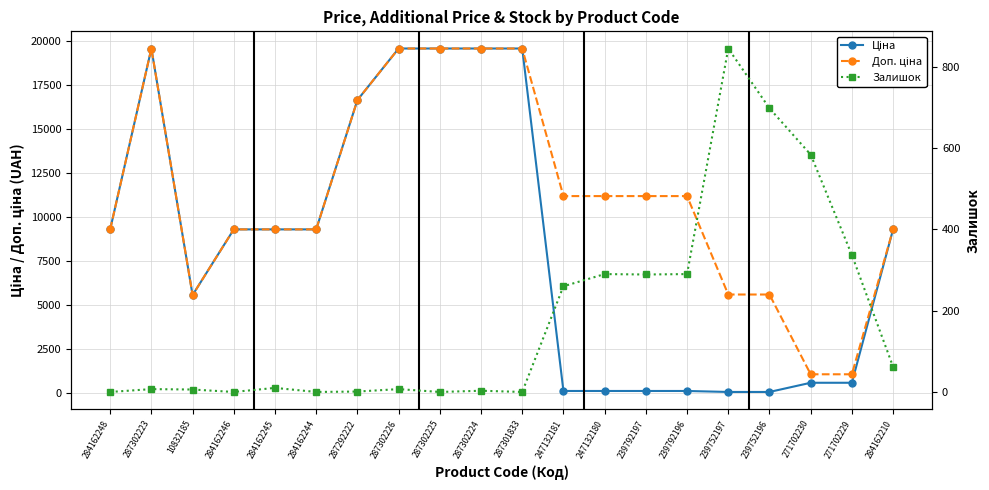

Reading left to right, list all the values displayed in this chart.

Ціна: 9290.5	19564.9	5560.3	9290.5	9290.5	9290.5	16636.8	19564.9	19564.9	19564.9	19564.9	111.8	111.8	111.8	111.8	55.9	55.9	578.1	578.1	9290.5
Доп. ціна: 9290.5	19564.9	5560.3	9290.5	9290.5	9290.5	16636.8	19564.9	19564.9	19564.9	19564.9	11182.0	11182.0	11182.0	11182.0	5591.0	5591.0	1060.0	1060.0	9290.5
Залишок: 0.0	7.0	6.0	0.0	10.0	0.0	1.0	7.0	0.0	3.0	0.0	260.0	290.0	289.0	290.0	845.0	698.0	584.0	337.0	62.0